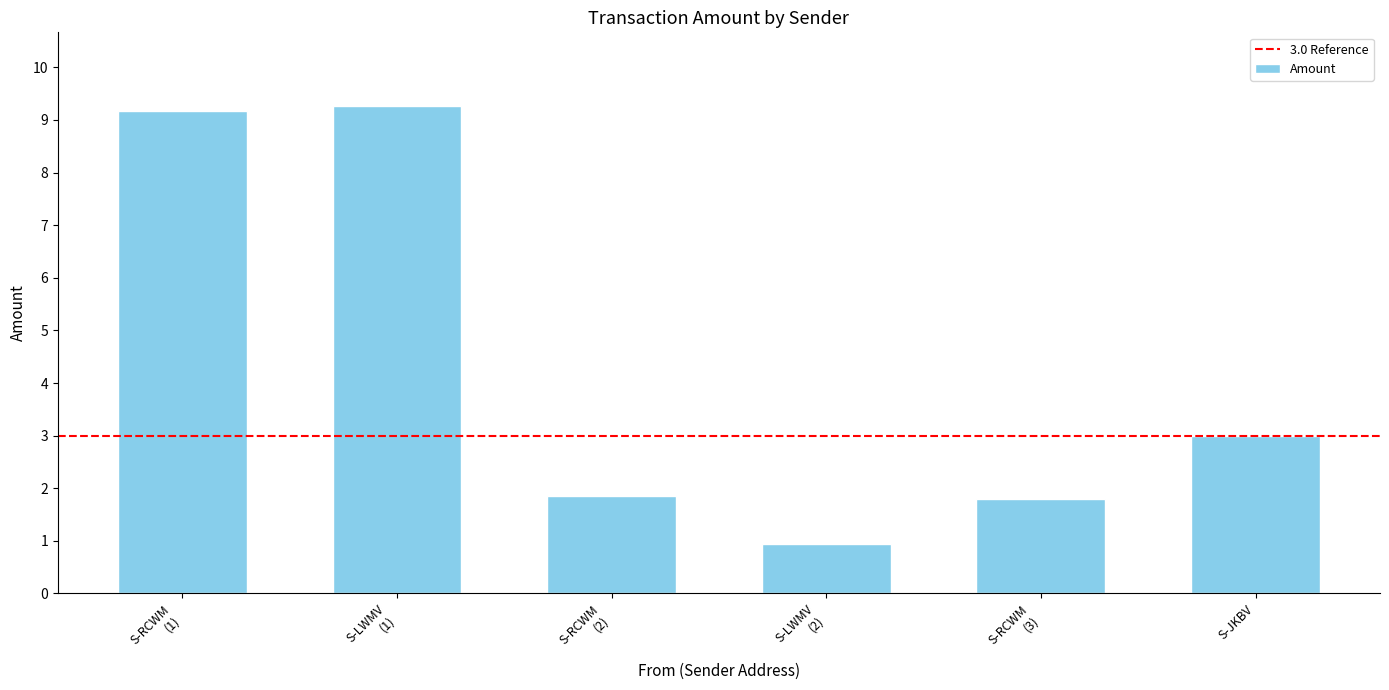

The value at S-JKBV is 3.0. True or false?

True